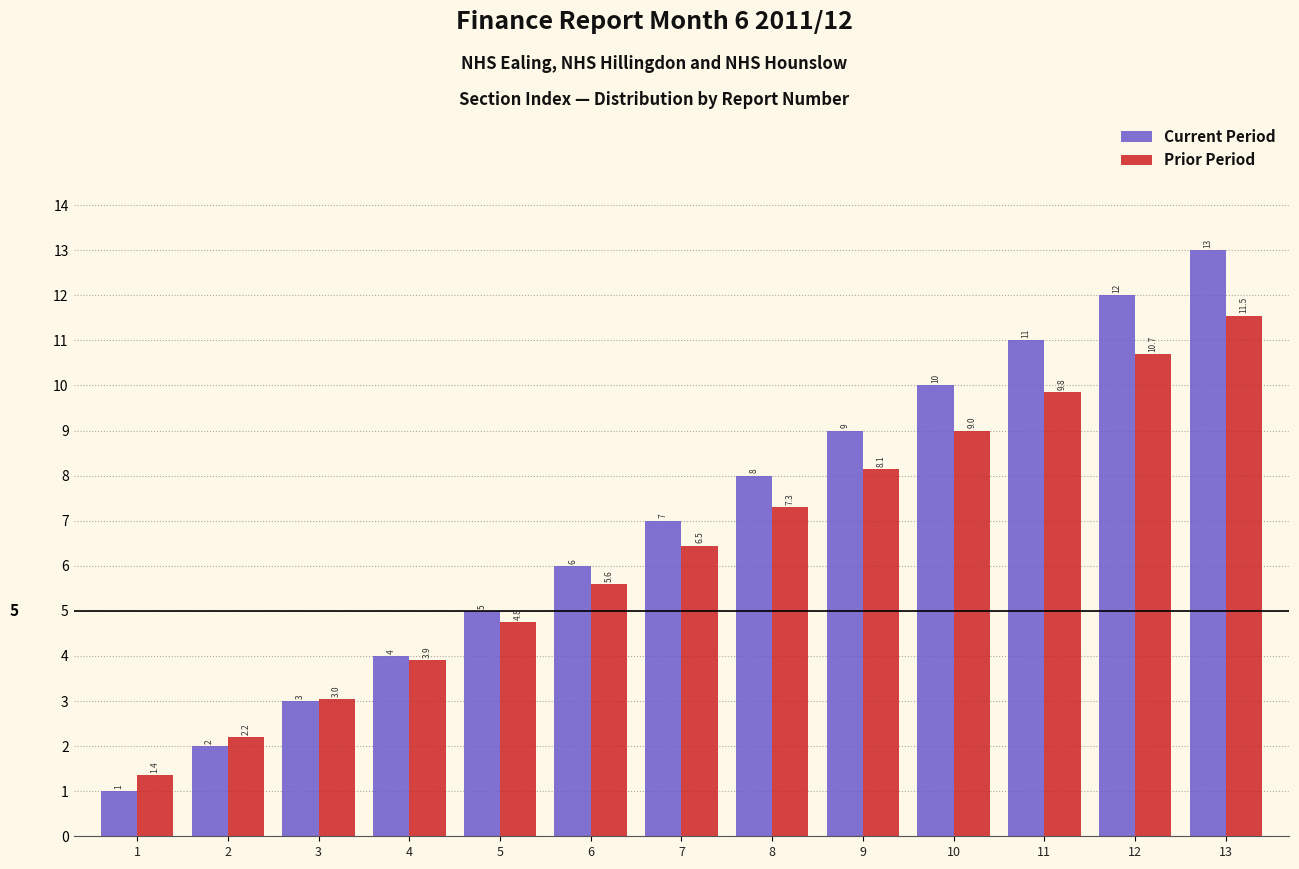

Between 5 and 10, which series saw the biggest shift?

Current Period